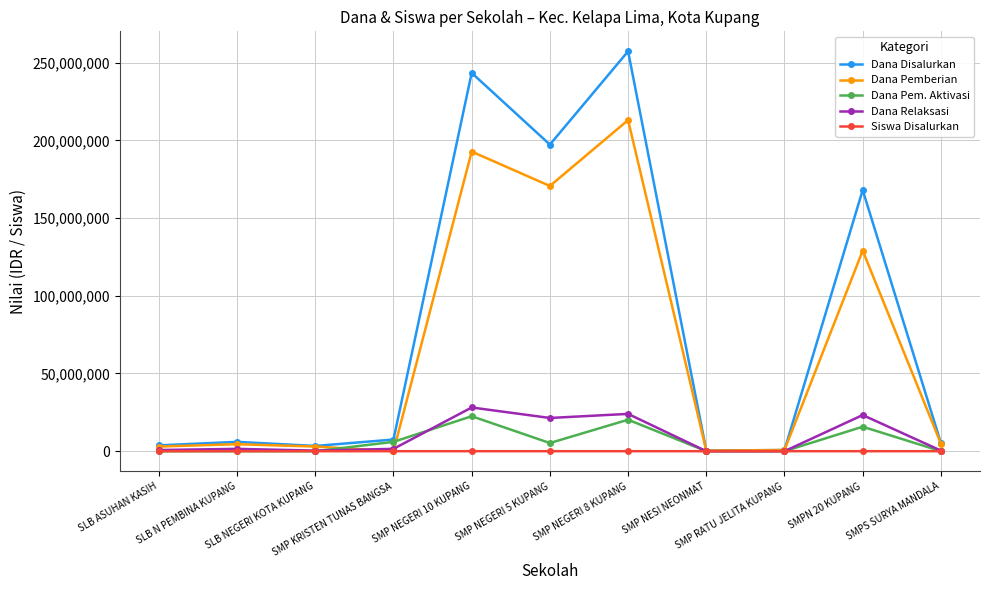

What is the value of the Dana Relaksasi point at the 3rd from the left?

375000